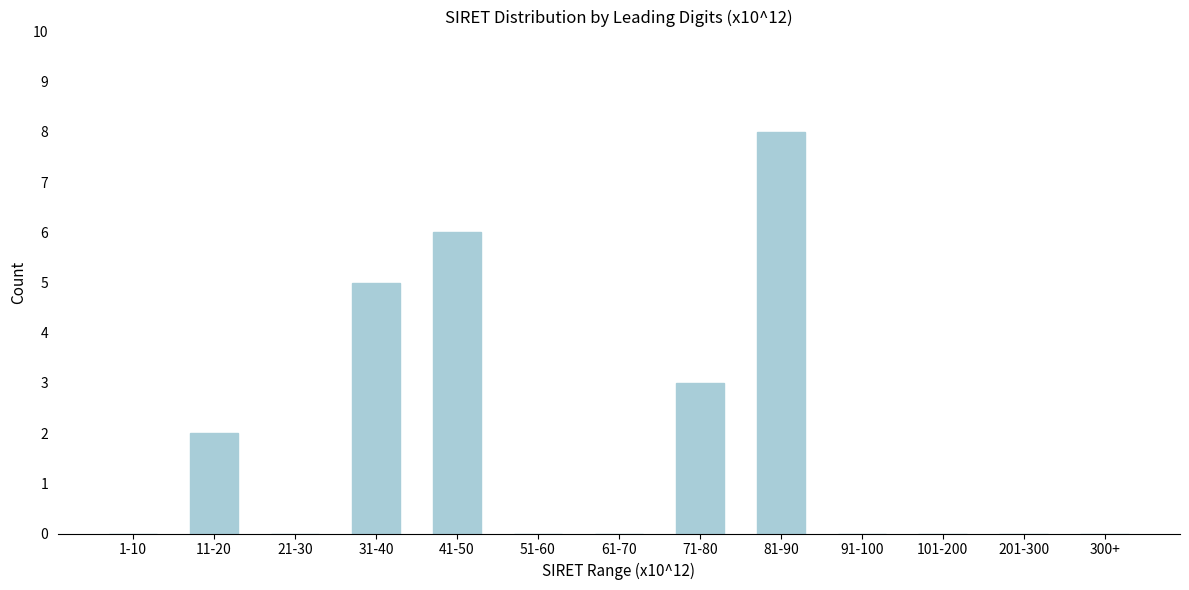

Reading left to right, transcribe all the data shown in this chart.

1-10=0	11-20=2	21-30=0	31-40=5	41-50=6	51-60=0	61-70=0	71-80=3	81-90=8	91-100=0	101-200=0	201-300=0	300+=0